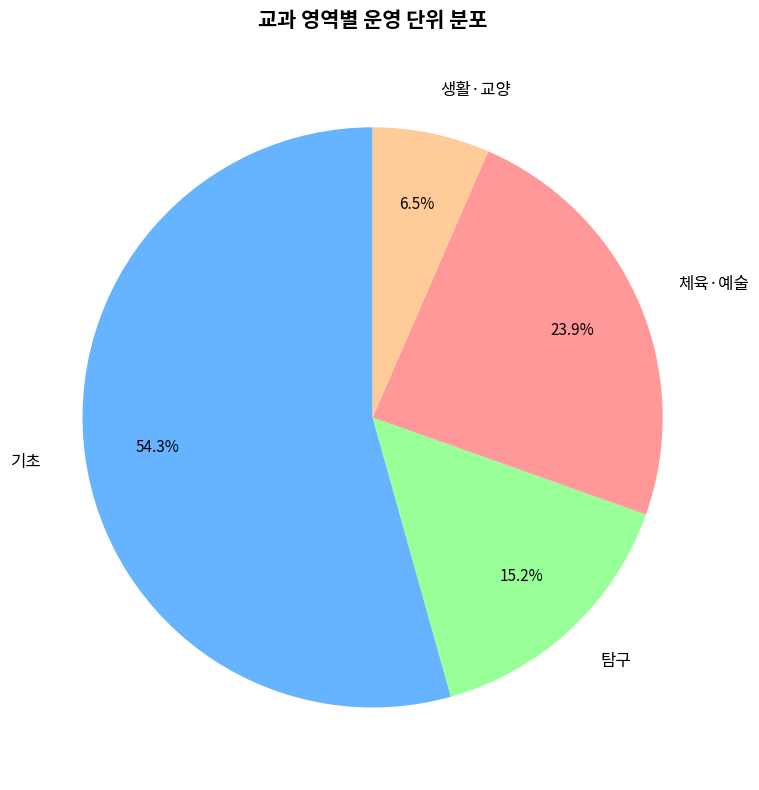

Which category has the biggest portion of the pie?

기초